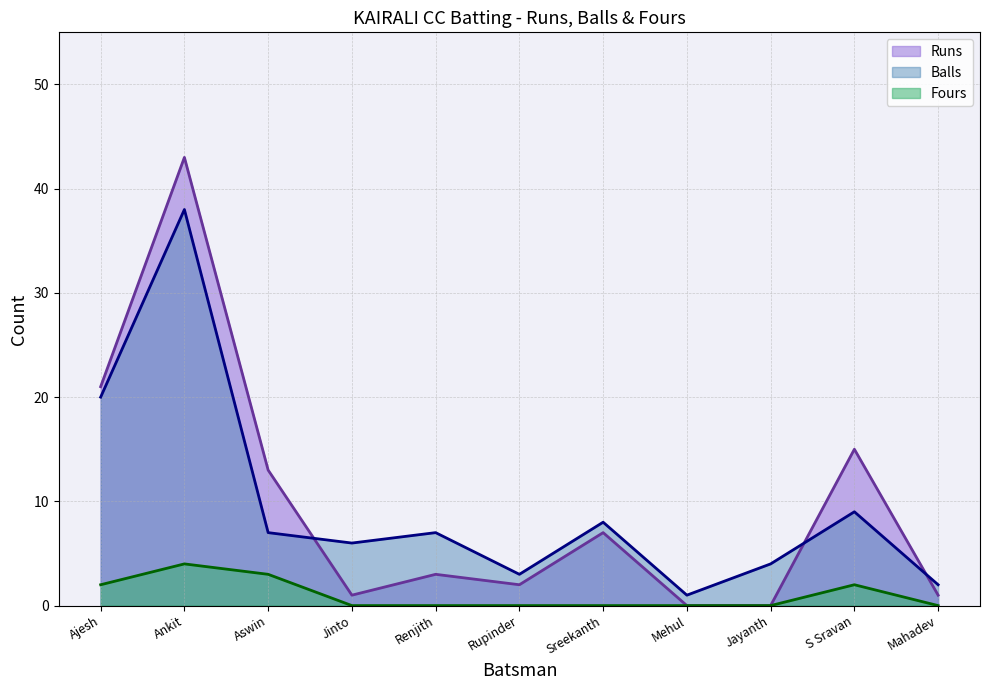

True or false: Fours has a value of -2 at Jayanth.

False